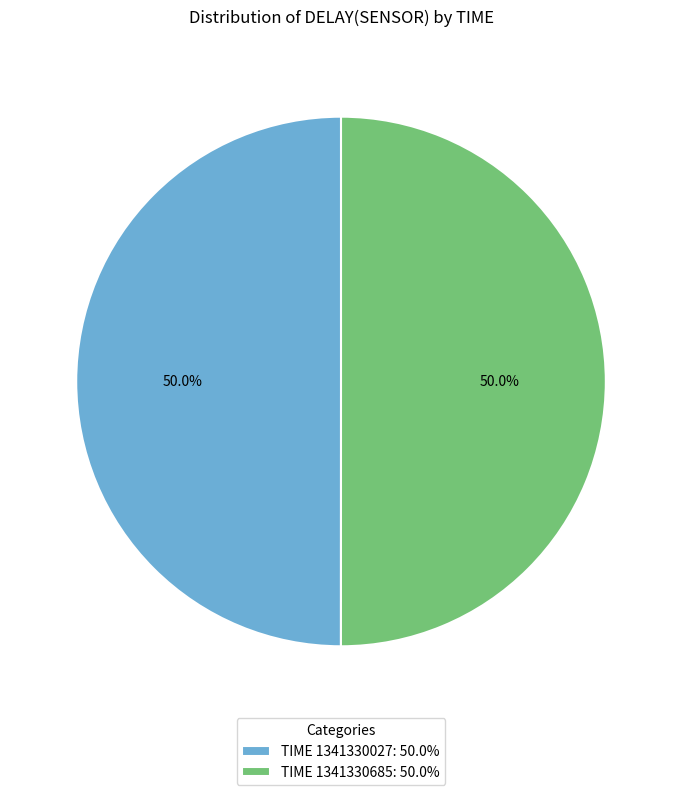

Is the sum of TIME 1341330027: 50.0% and TIME 1341330685: 50.0% greater than half?

Yes